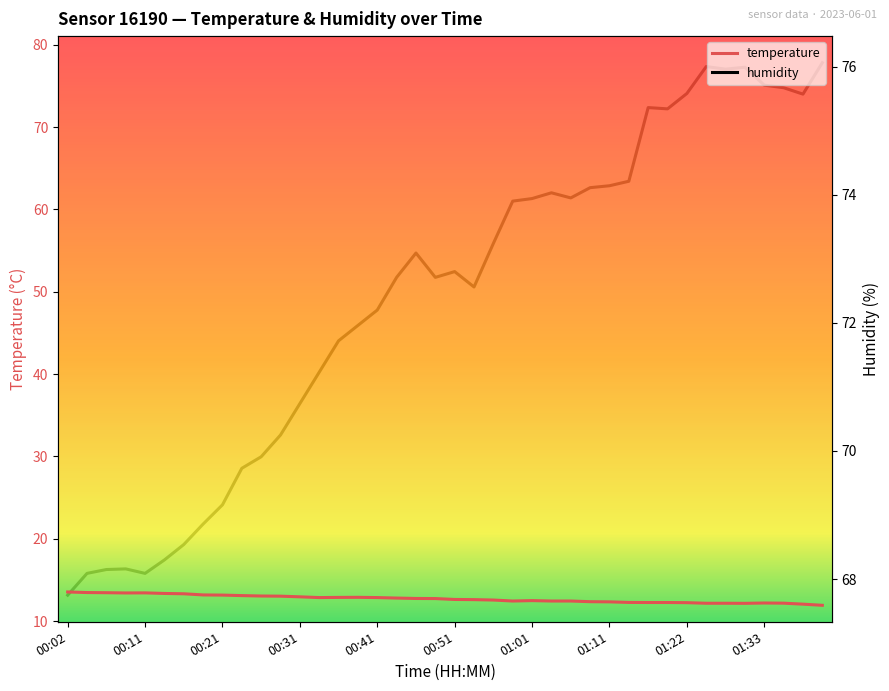

True or false: humidity has more than 2 interior local peaks.

True